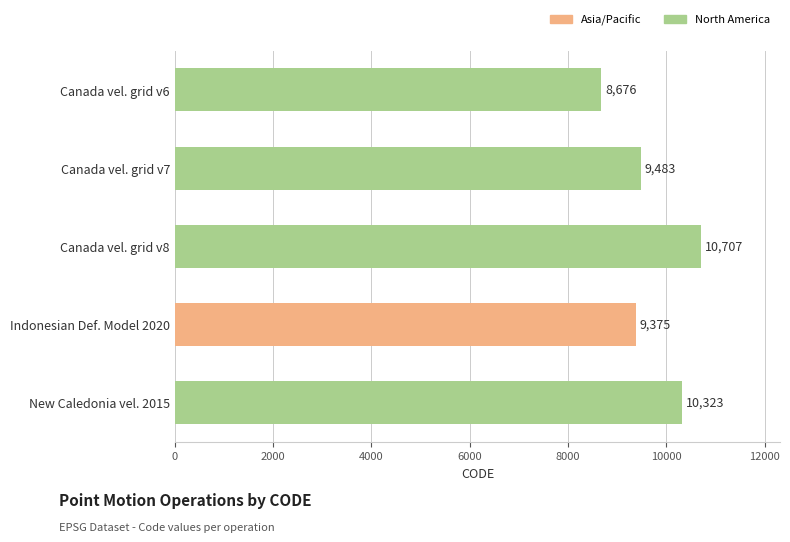

True or false: the data shows 9483 at Canada vel. grid v7.

True